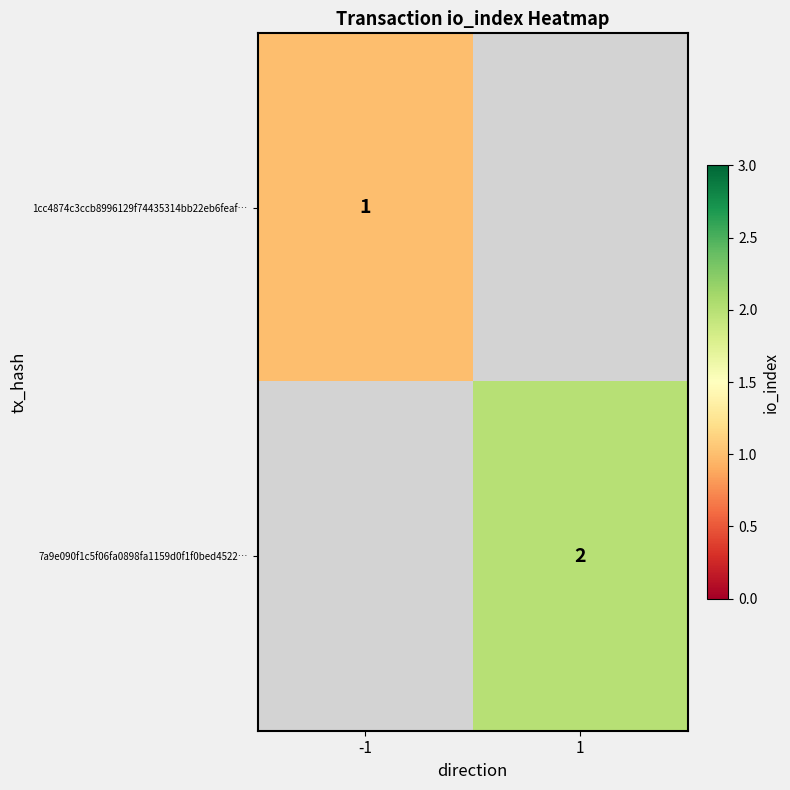

The value of 1cc4874c3ccb8996129f74435314bb22eb6feaf… at -1 is 0. True or false?

False